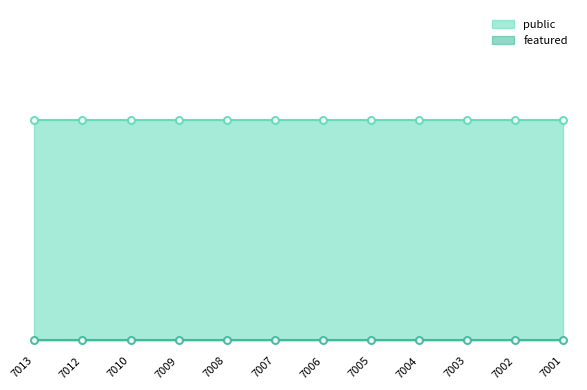

What are all the series names shown in the legend?

public, featured